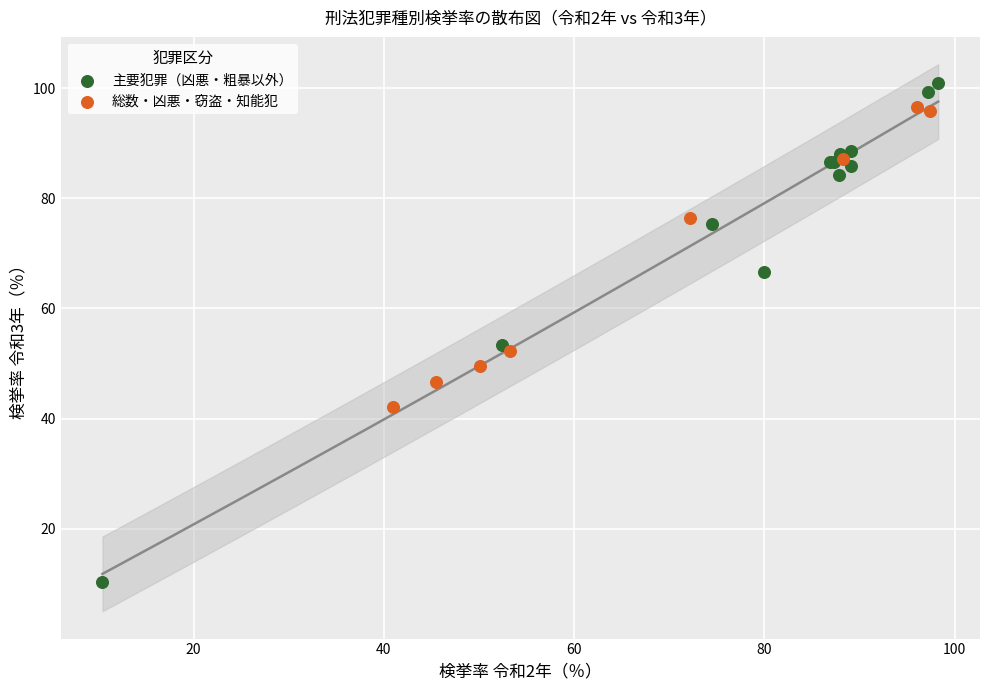

Which series reaches the maximum Y coordinate?

主要犯罪（凶悪・粗暴以外）